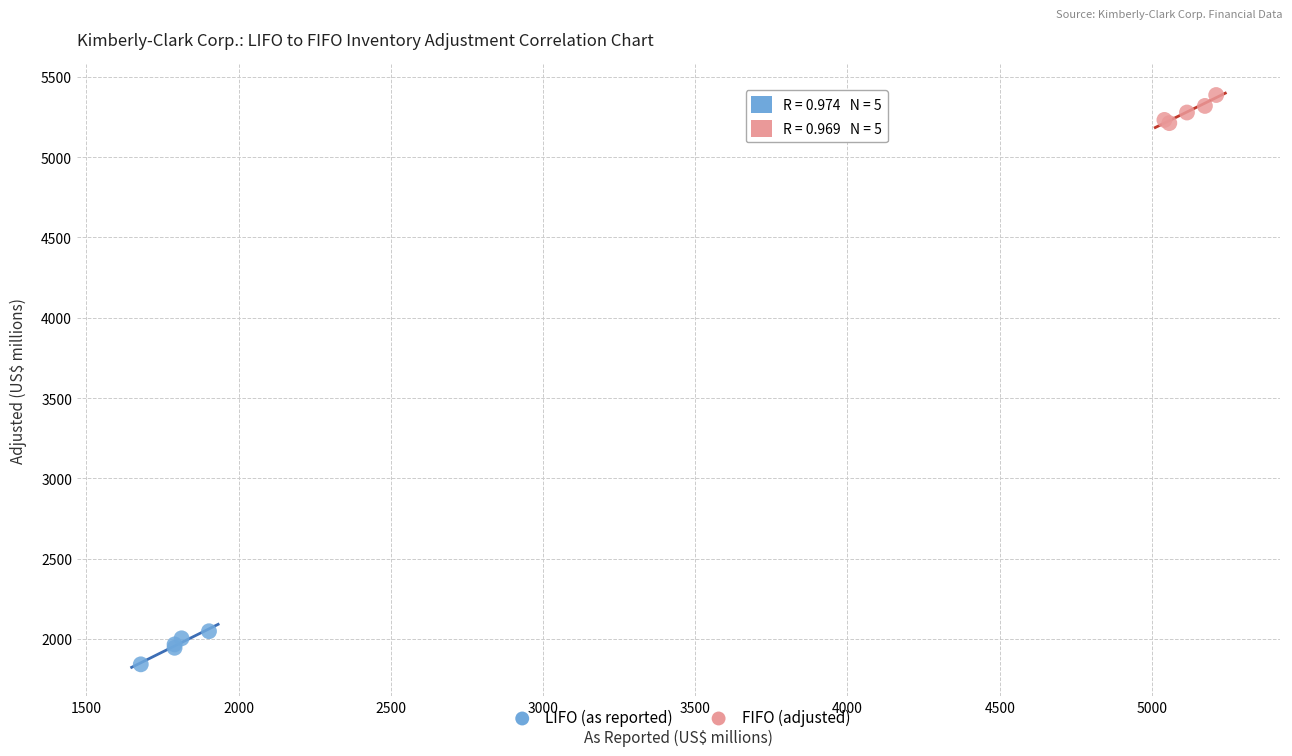

Which series reaches the maximum Y coordinate?

FIFO (adjusted)